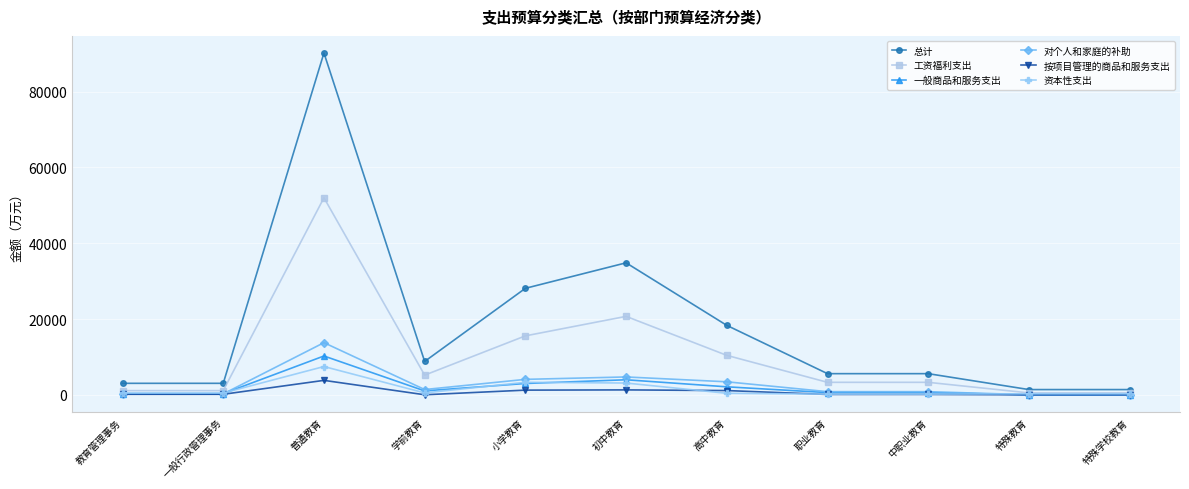

True or false: 总计 and 一般商品和服务支出 intersect in this chart.

False